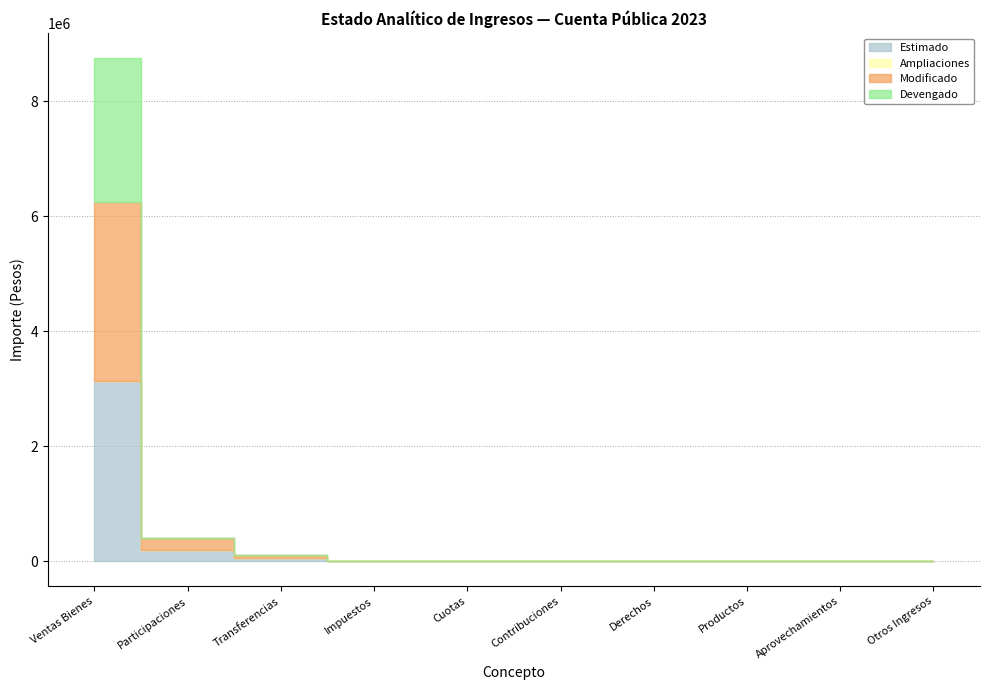

Rank the categories by Ampliaciones value from lowest to highest.

Ventas Bienes, Participaciones, Transferencias, Impuestos, Cuotas, Contribuciones, Derechos, Productos, Aprovechamientos, Otros Ingresos